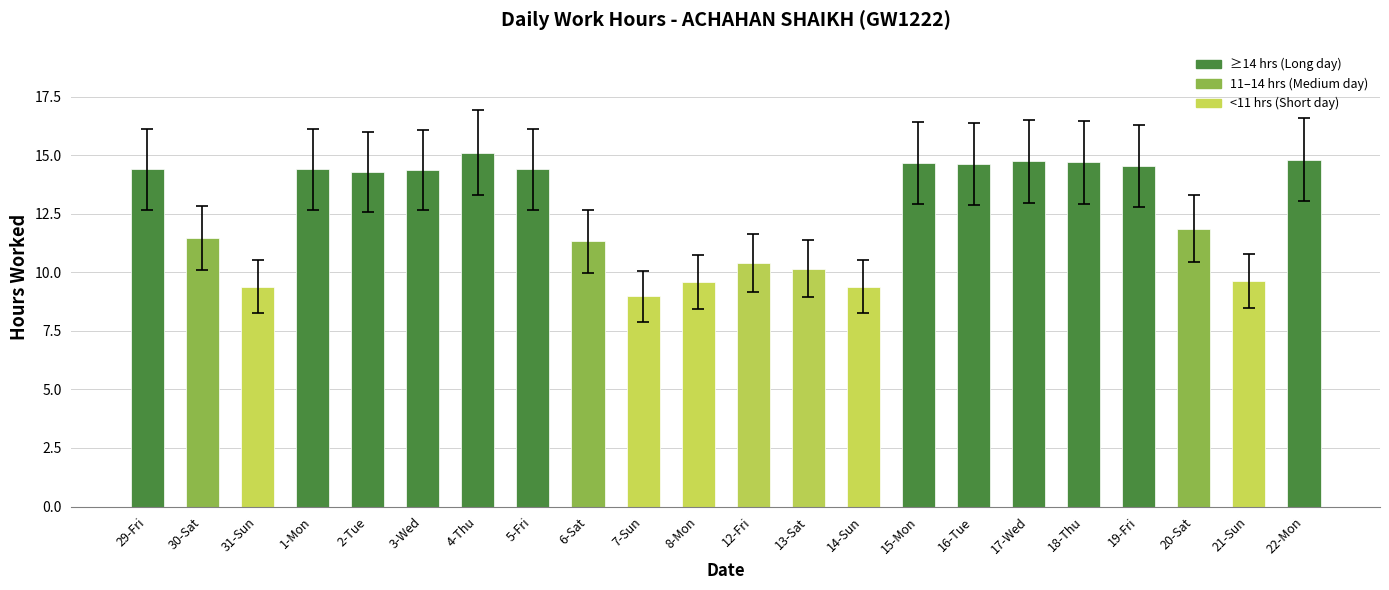

What is the sum of the values at 14-Sun and 8-Mon?

19.0